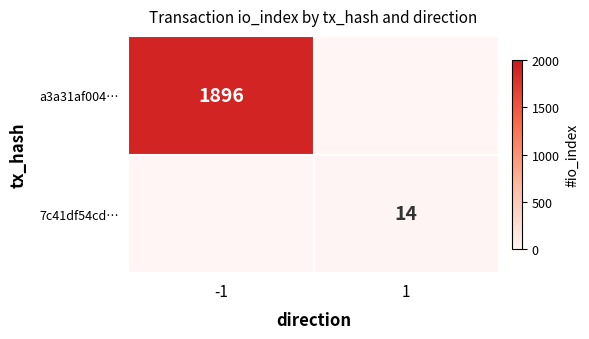

What is the difference between the maximum and minimum values in the 7c41df54cd… series?

14